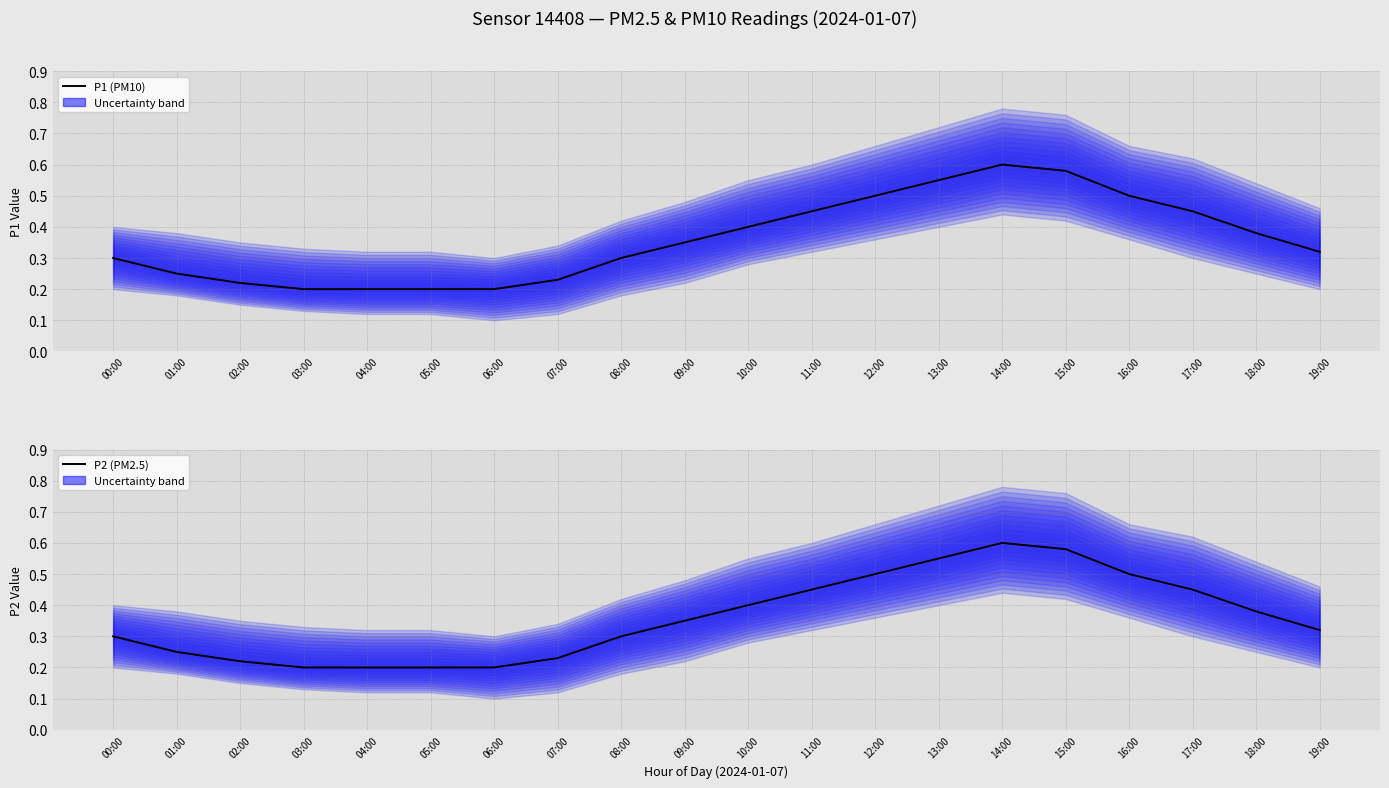

Rank the series at 15:00 from lowest to highest value.

P1 (PM10), P2 (PM2.5)